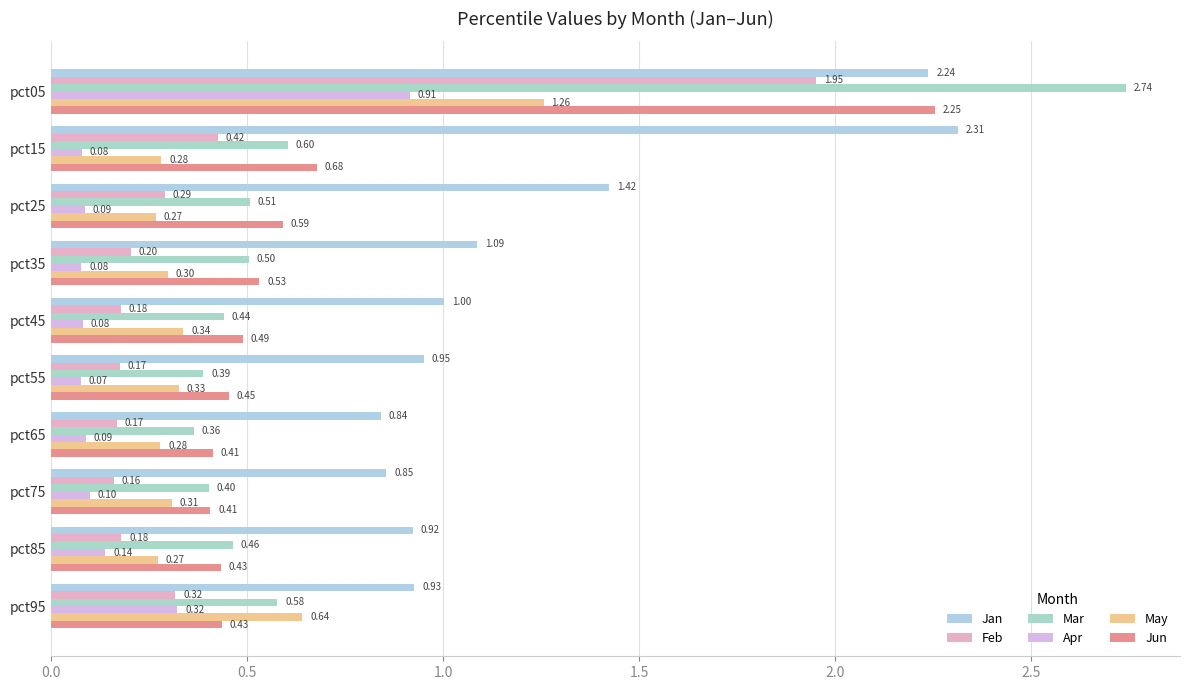

What is the value of the Jan bar at the 5th from the left?

1.0